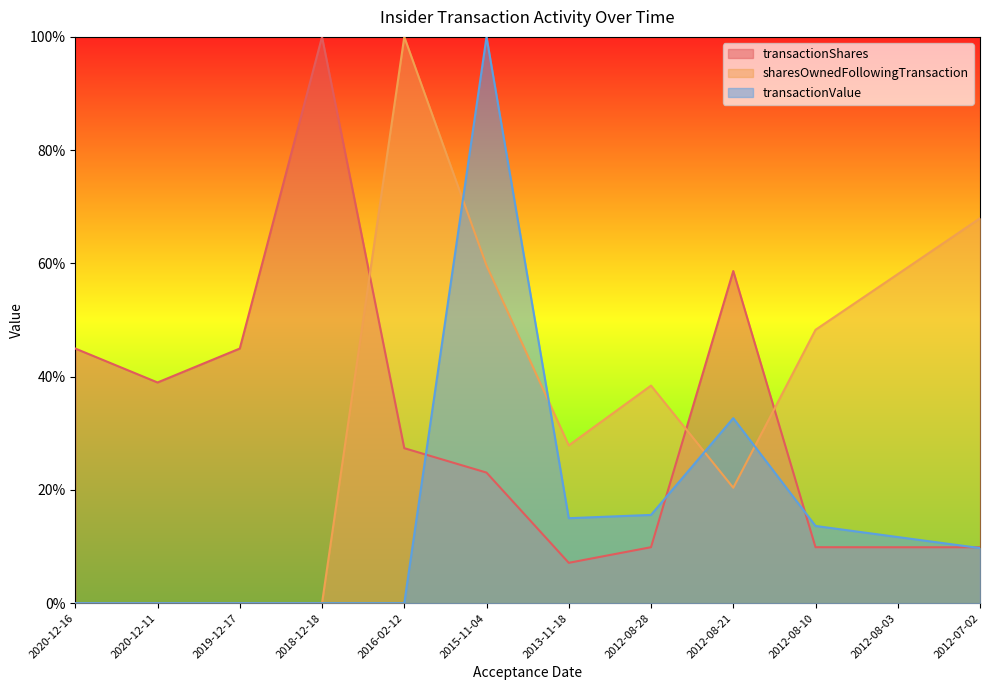

What is the maximum value for transactionShares?

1.0